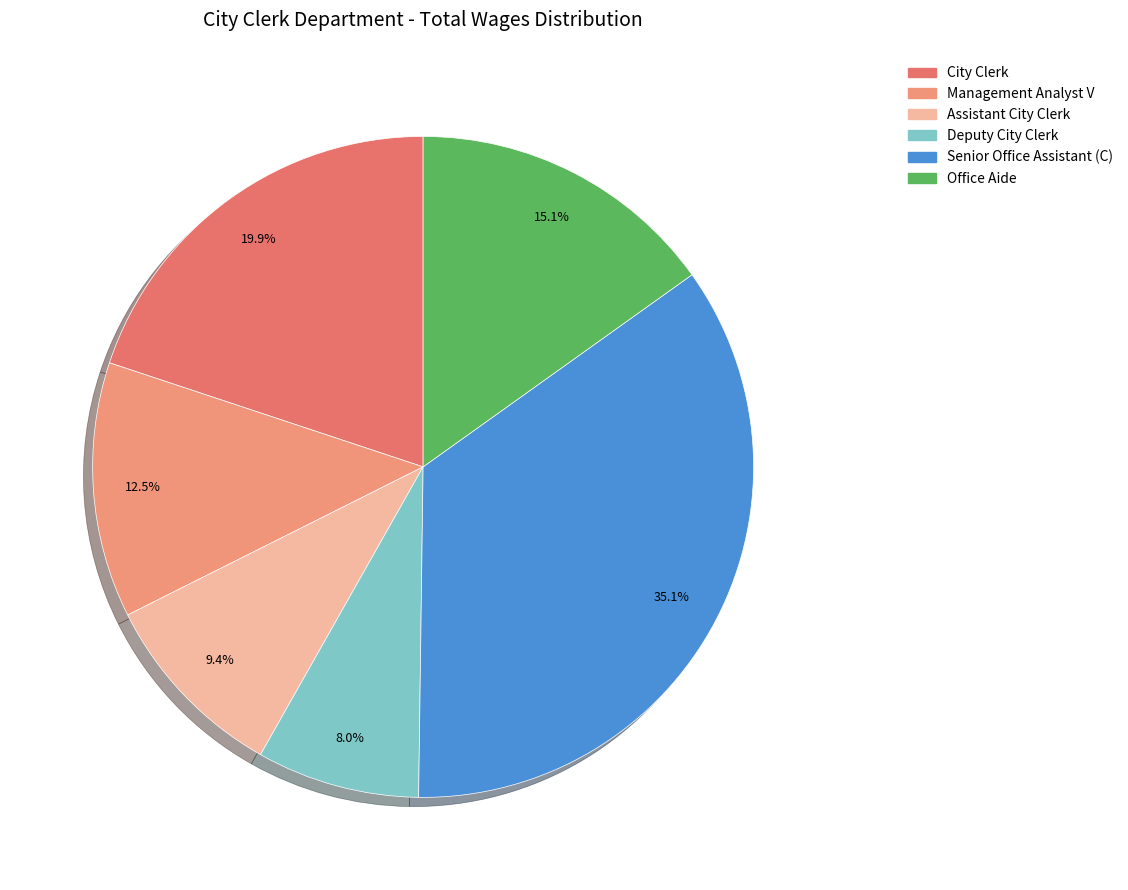

To the nearest percent, what portion does Management Analyst V represent?

12%